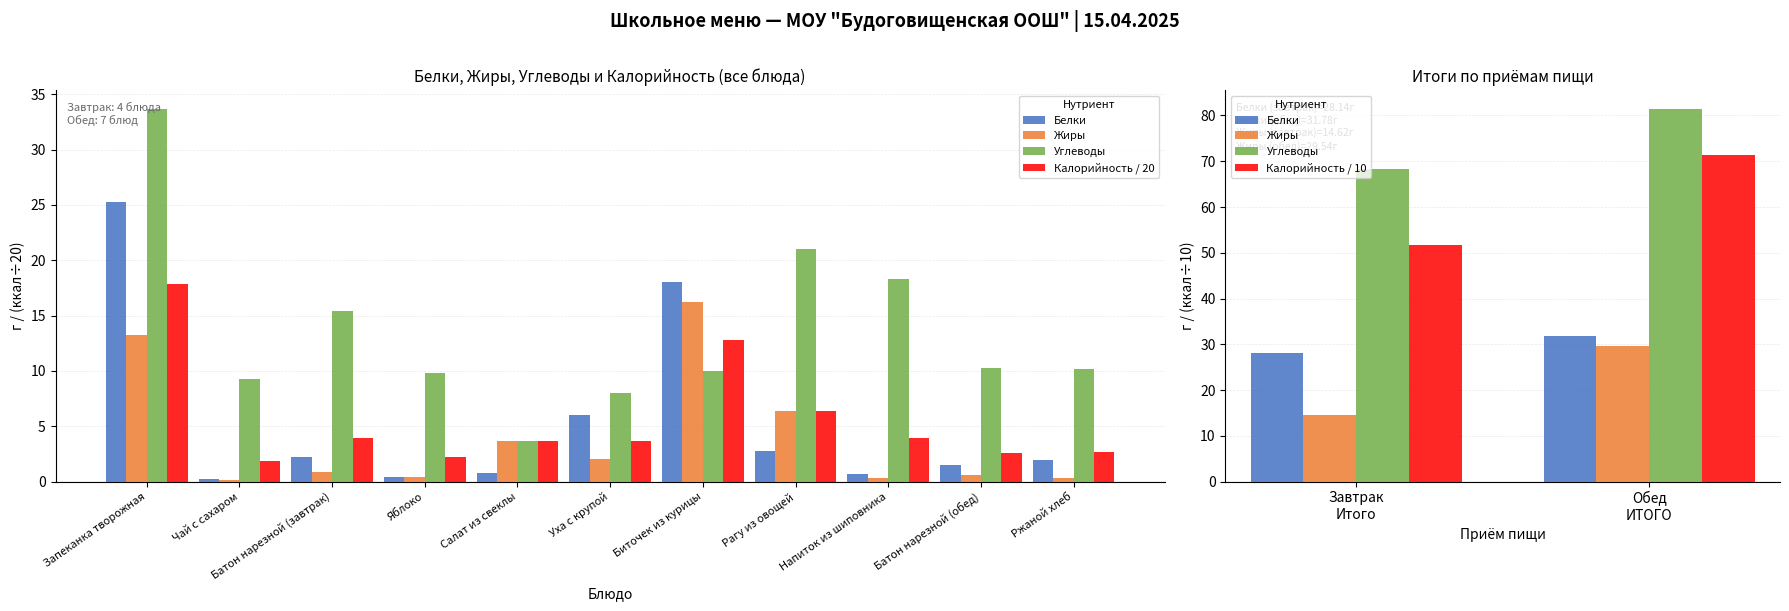

List the labels in order of Углеводы value, largest first.

Запеканка творожная, Рагу из овощей, Напиток из шиповника, Батон нарезной (завтрак), Батон нарезной (обед), Ржаной хлеб, Биточек из курицы, Яблоко, Чай с сахаром, Уха с крупой, Салат из свеклы